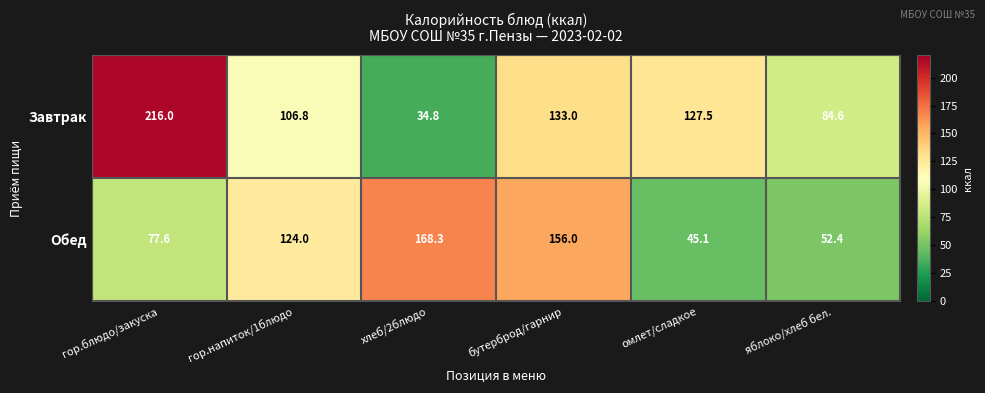

What is the lowest value of the Обед series?

45.1